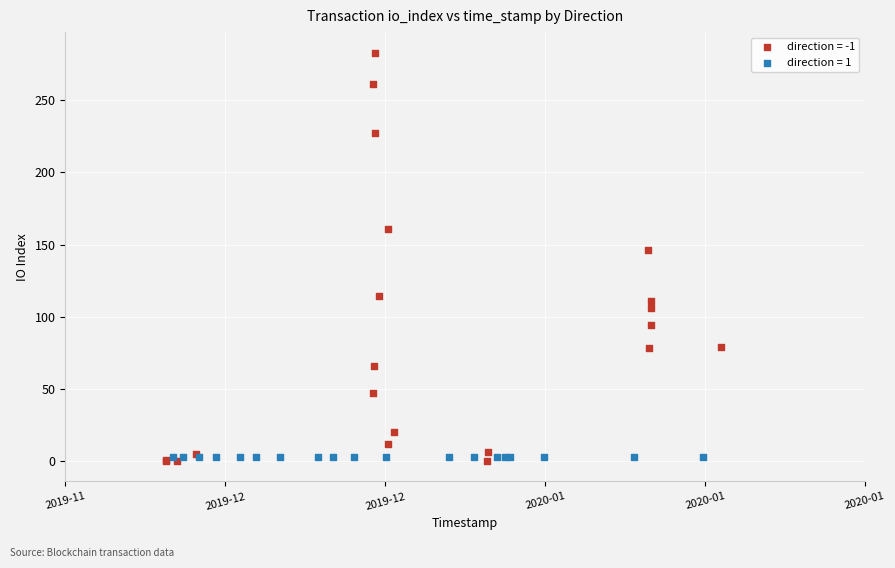

Which series contains the highest Y value?

direction = -1